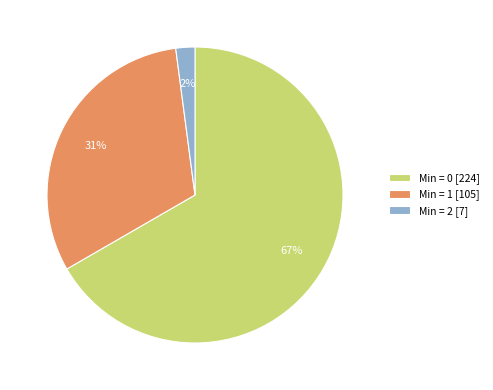

To the nearest percent, what is the difference between the largest and smallest slice percentages?

65%